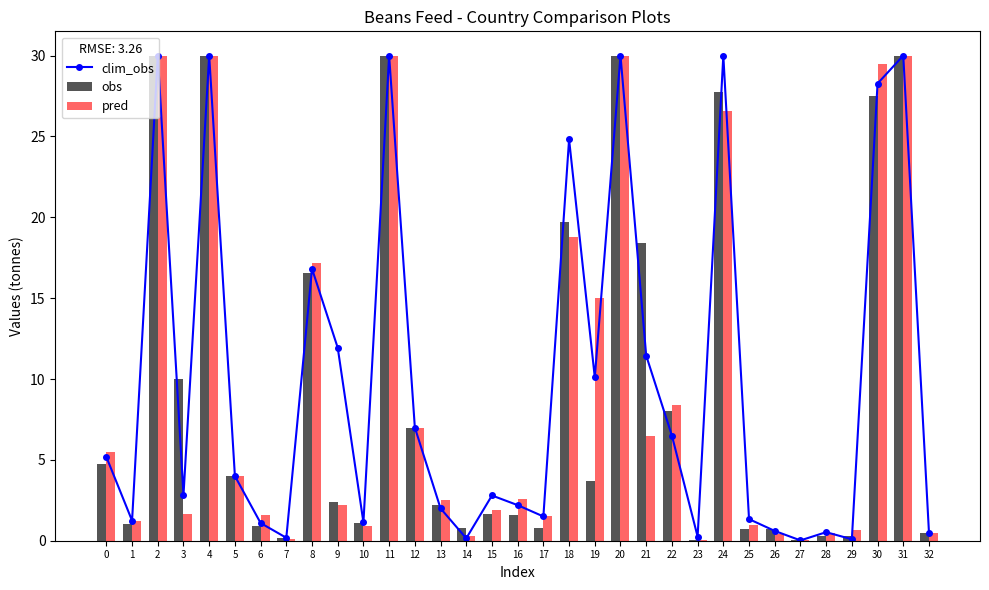

Is it true that pred equals 30.0 at 20?

True